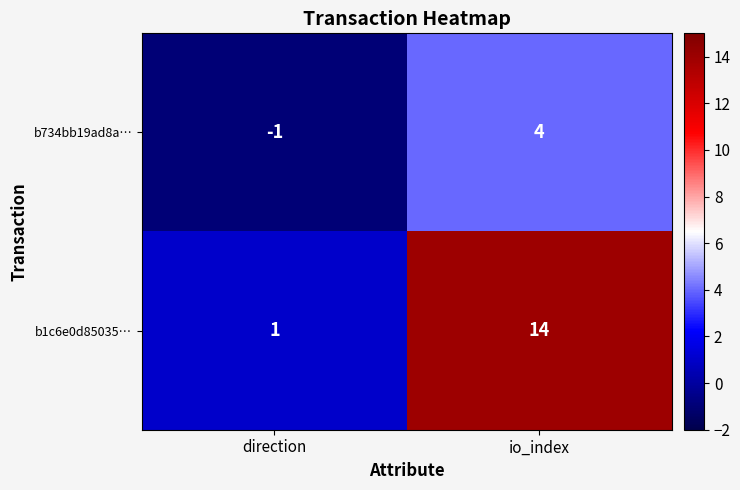

Reading left to right, list all the values displayed in this chart.

b734bb19ad8a…: -1	4
b1c6e0d85035…: 1	14